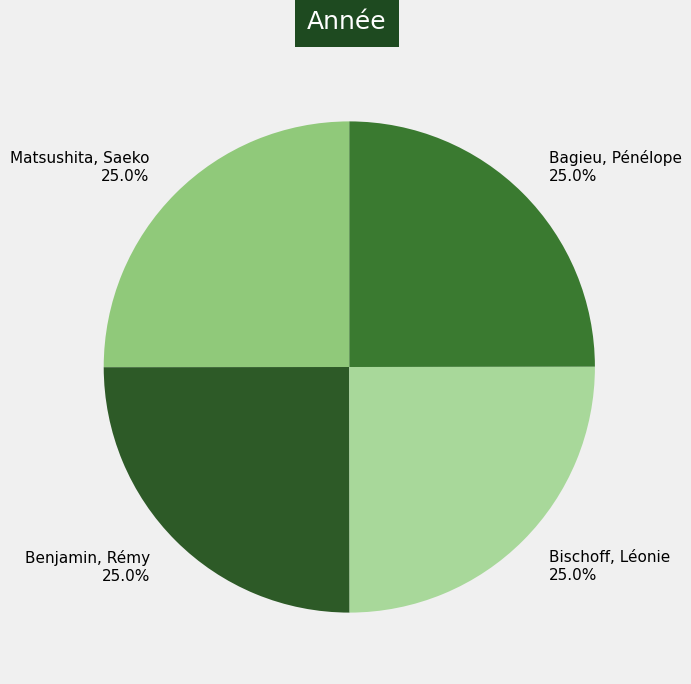

Is Matsushita, Saeko the majority of the pie?

No